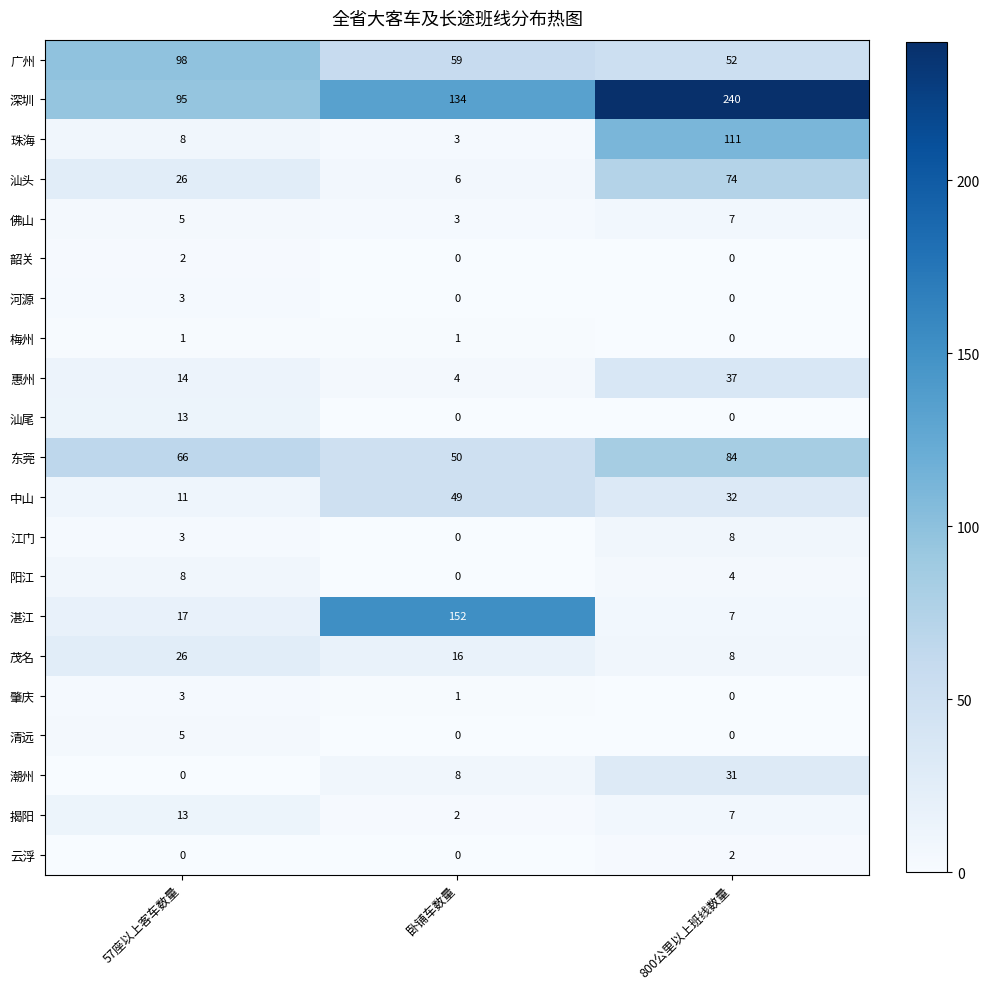

How many 惠州 values are between 4 and 37?

3